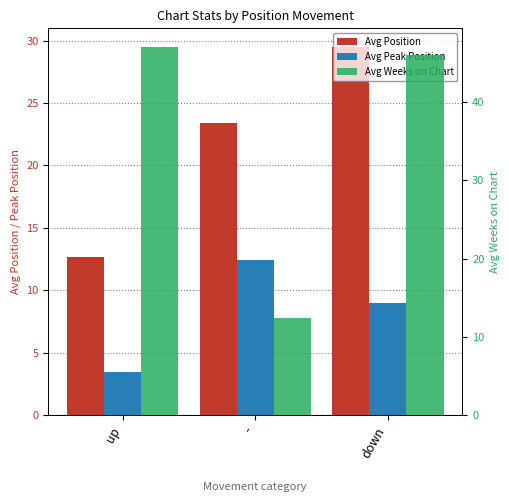

What is the maximum value shown in the chart?

47.1